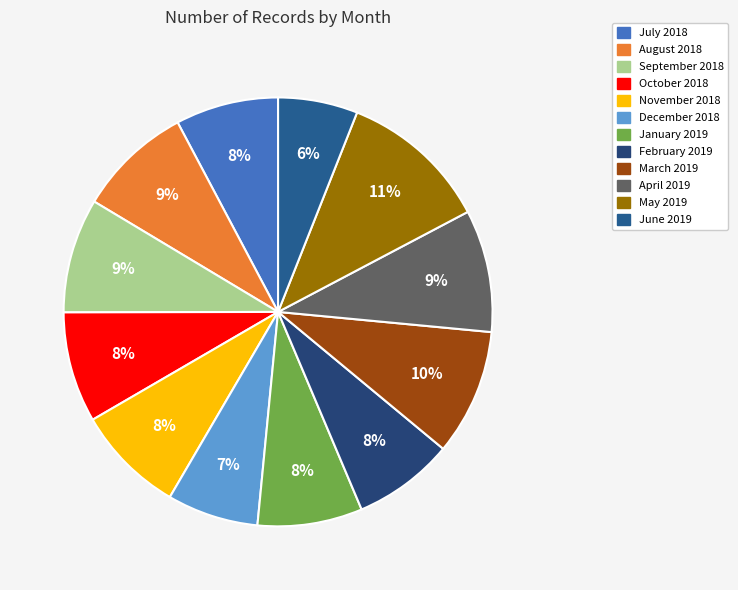

True or false: July 2018 accounts for 1% of the total.

False